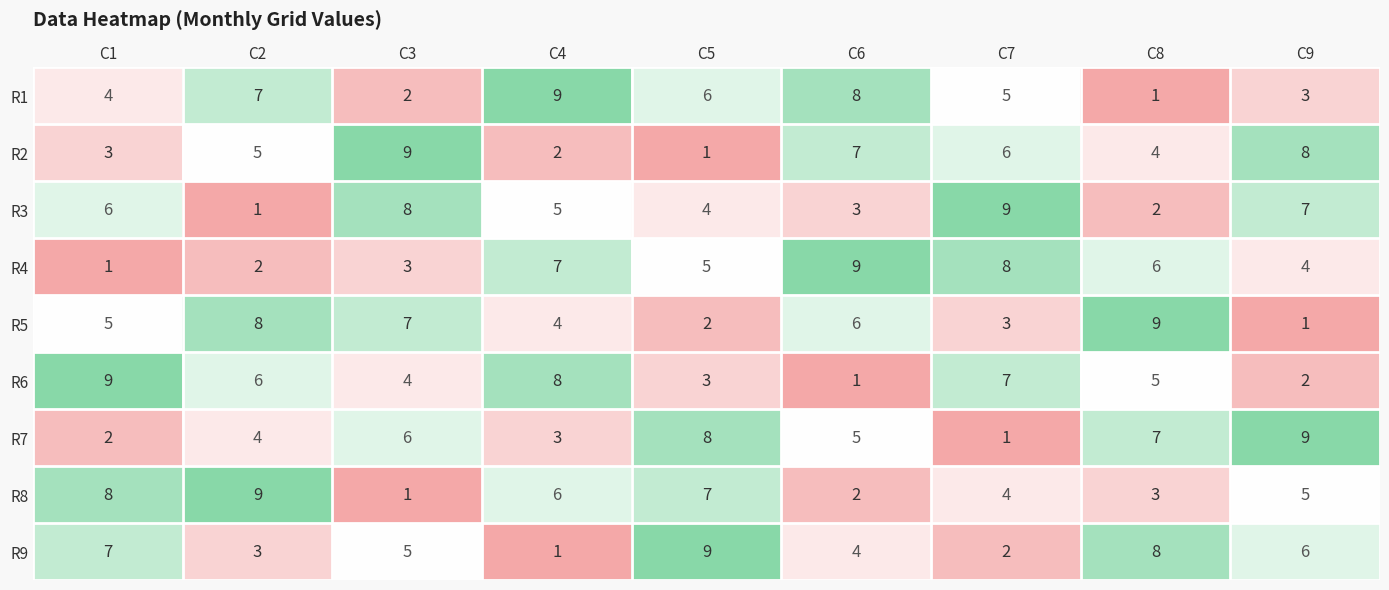

At which label is R4 closest to 5?

C5